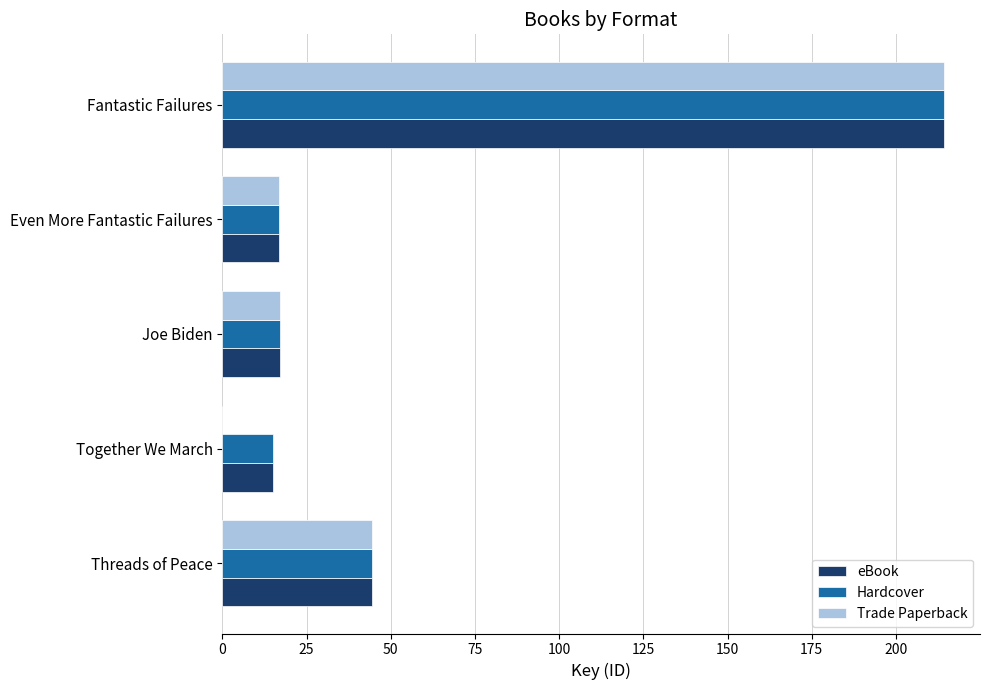

At which category is the sum across all series the highest?

Fantastic Failures